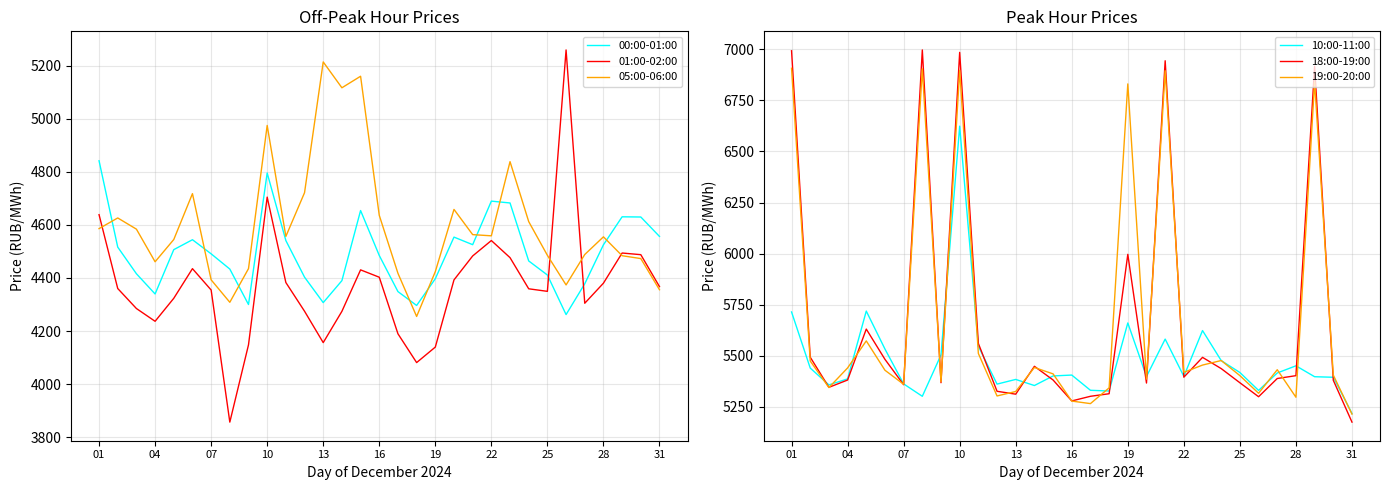

How many data points does each series have?

31